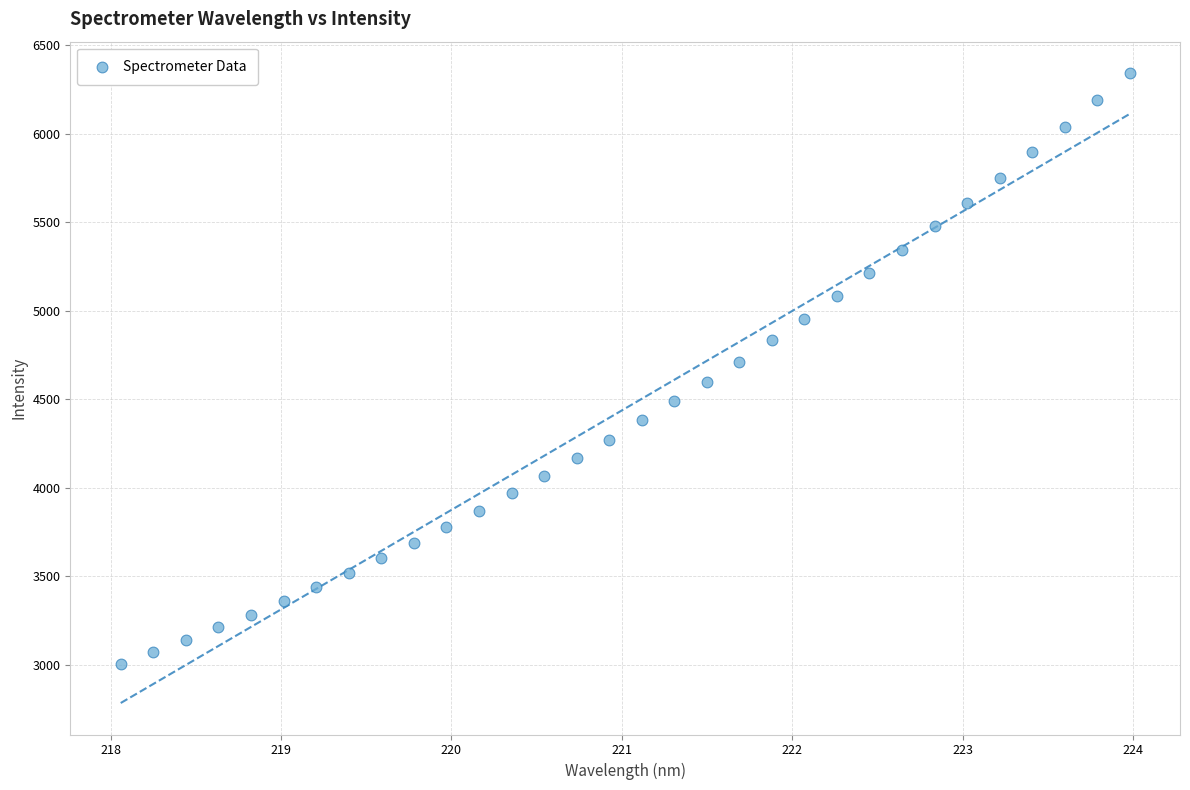

What is the range of Y values (max minus min)?

3334.9